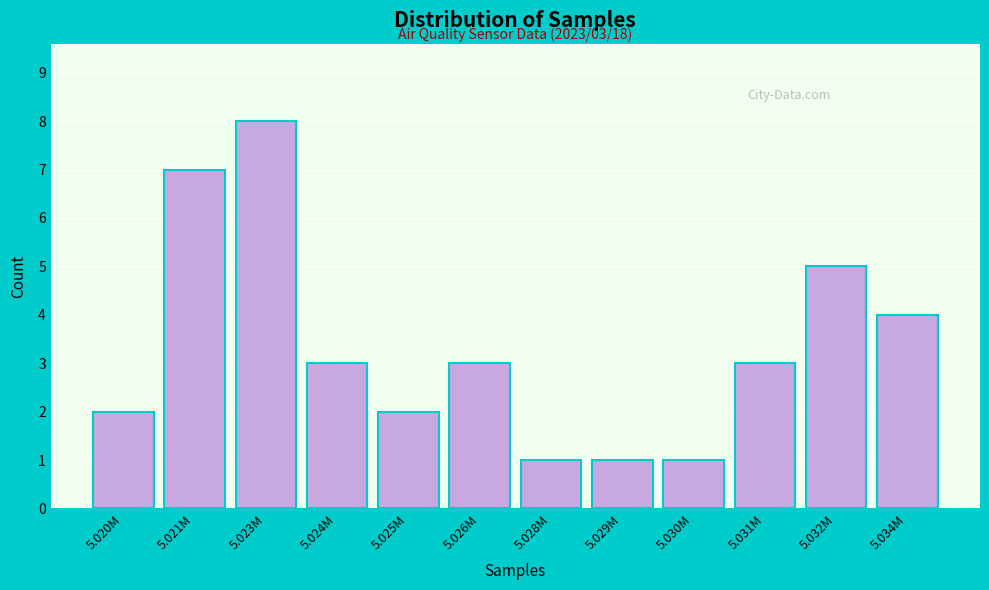

Reading right to left, what are all the values shown in this chart?

5.034M=4	5.032M=5	5.031M=3	5.030M=1	5.029M=1	5.028M=1	5.026M=3	5.025M=2	5.024M=3	5.023M=8	5.021M=7	5.020M=2